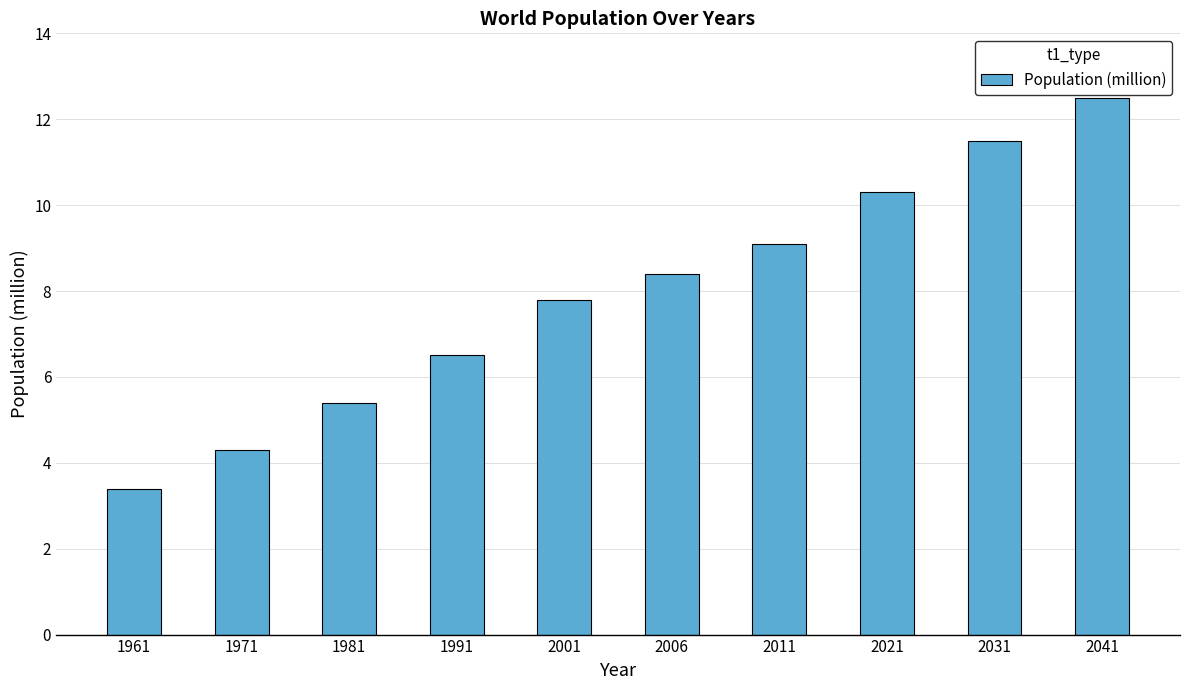

Rank the categories by value from lowest to highest.

1961, 1971, 1981, 1991, 2001, 2006, 2011, 2021, 2031, 2041